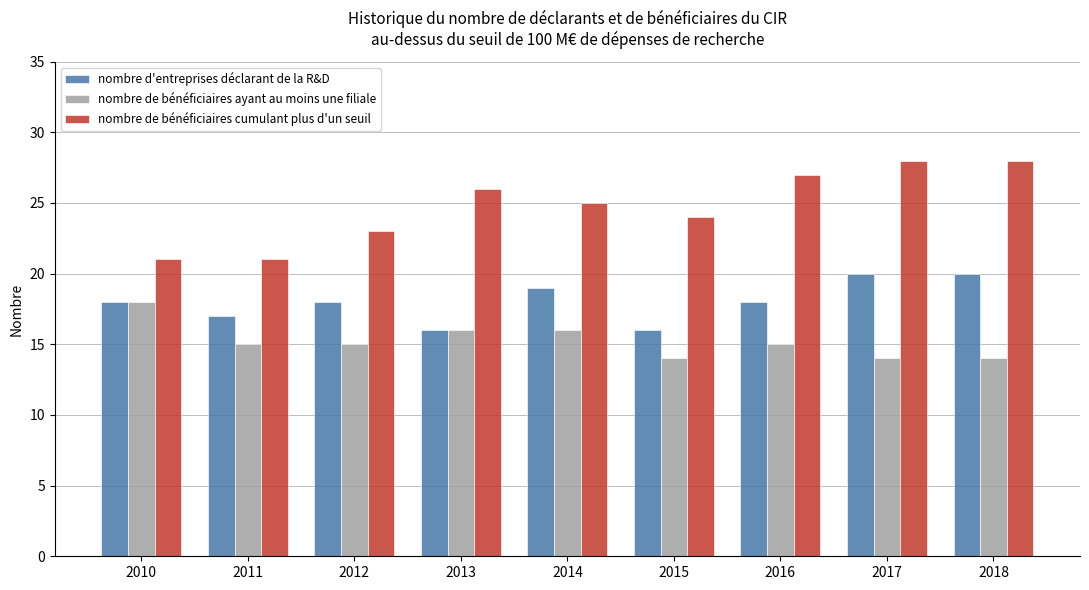

Reading right to left, list all the values displayed in this chart.

nombre d'entreprises déclarant de la R&D: 20	20	18	16	19	16	18	17	18
nombre de bénéficiaires ayant au moins une filiale: 14	14	15	14	16	16	15	15	18
nombre de bénéficiaires cumulant plus d'un seuil: 28	28	27	24	25	26	23	21	21